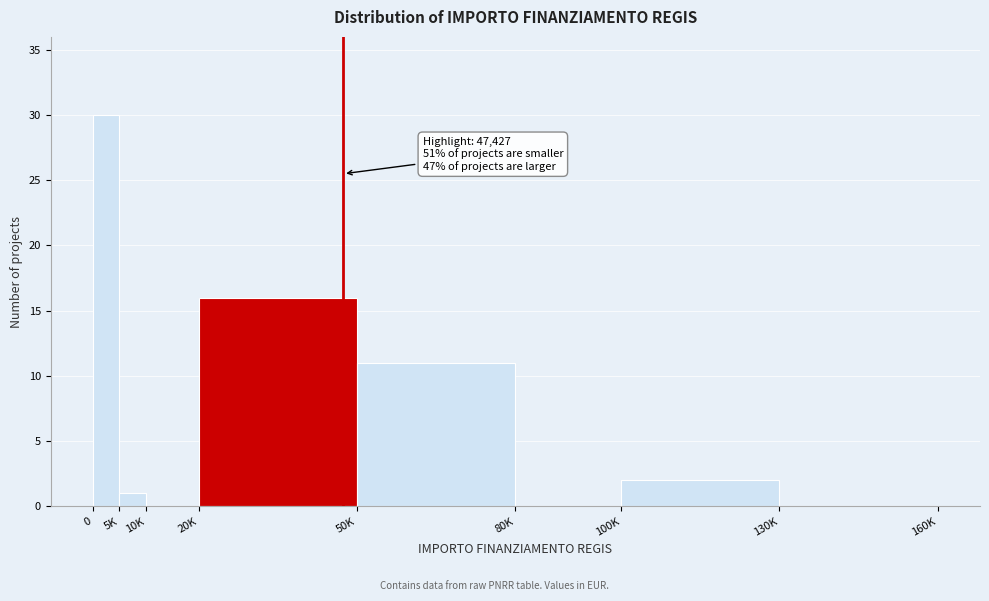

Reading left to right, what are all the values shown in this chart?

0=30	5K=1	10K=0	20K=16	50K=11	80K=0	100K=2	130K=0